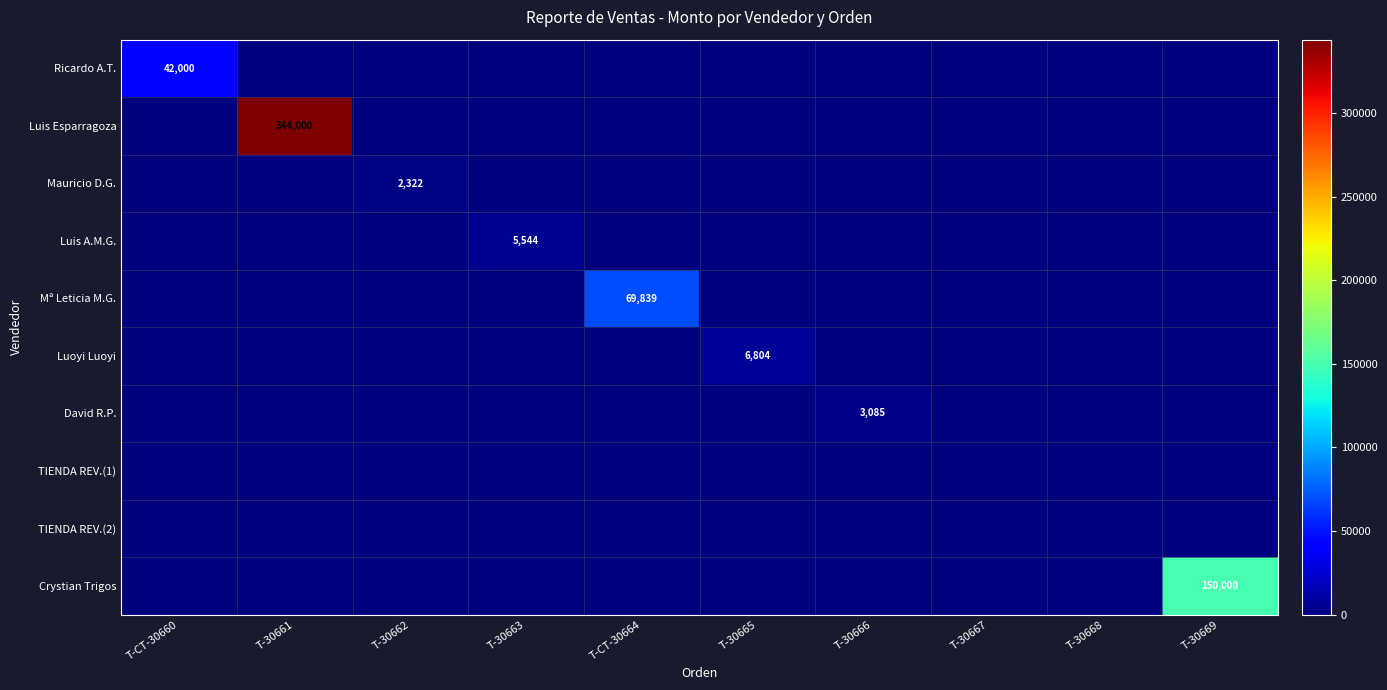

True or false: Mauricio D.G. has a value of 0.0 at T-30665.

True